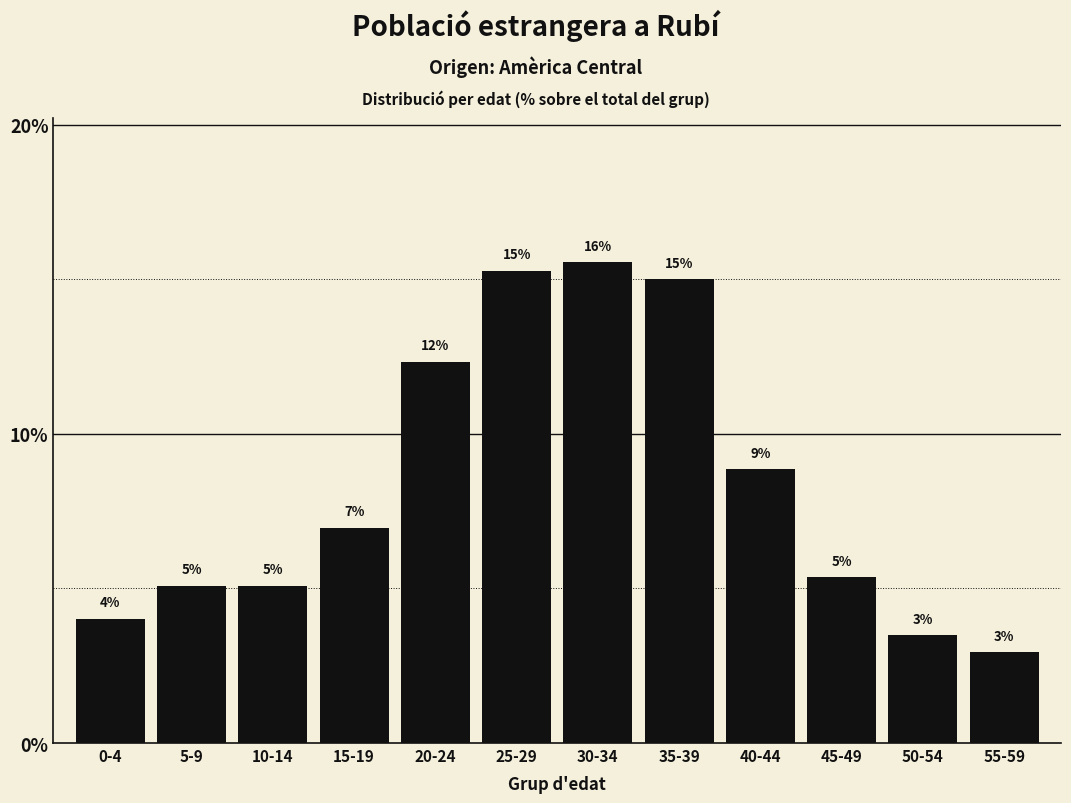

What is the label of the 6th bar from the left?

25-29